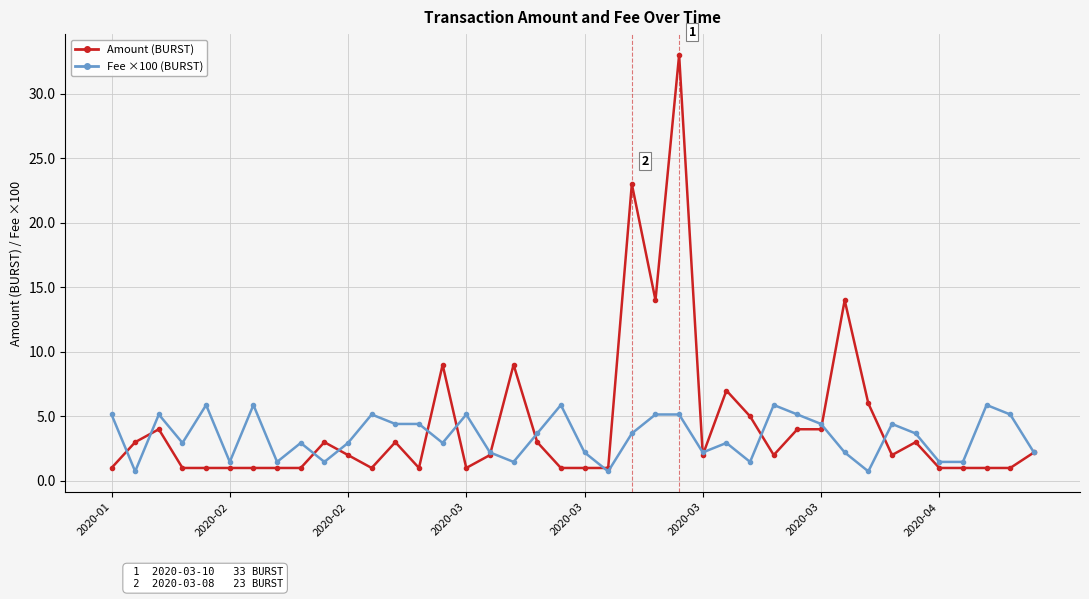

Rank the series by their maximum value, from lowest to highest.

Fee ×100 (BURST), Amount (BURST)